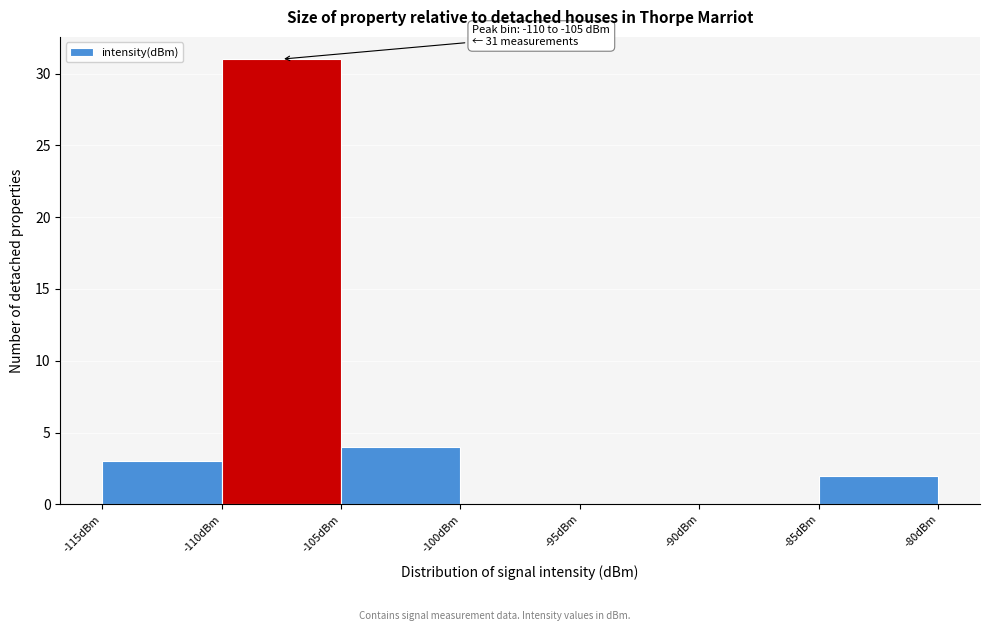

Which range on the x-axis has the tallest bar?

-110 to -105